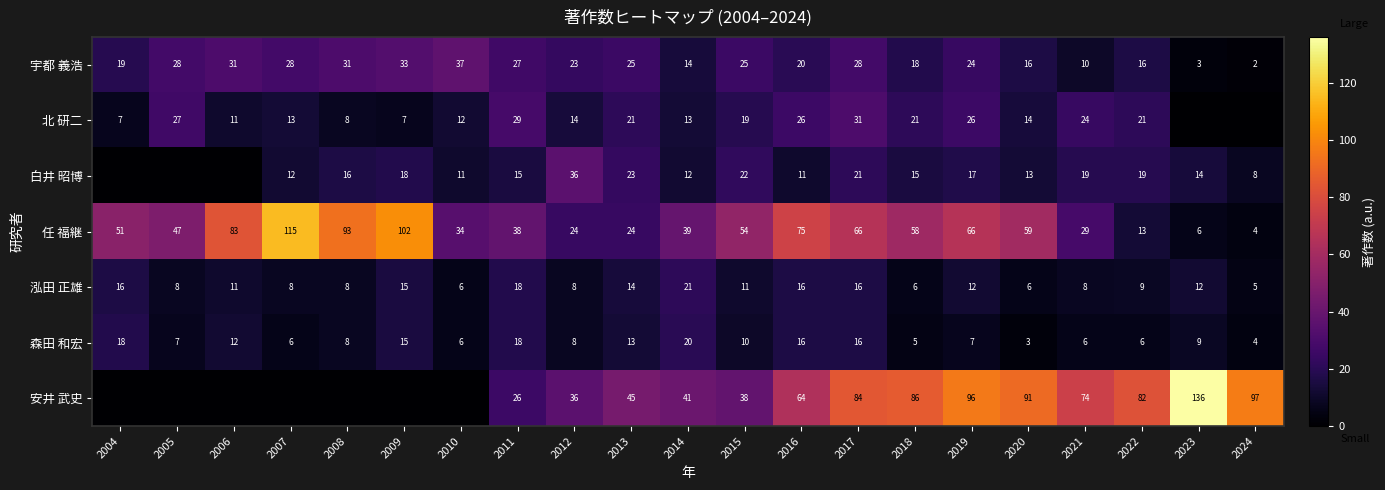

What is the maximum value for 森田 和宏?

20